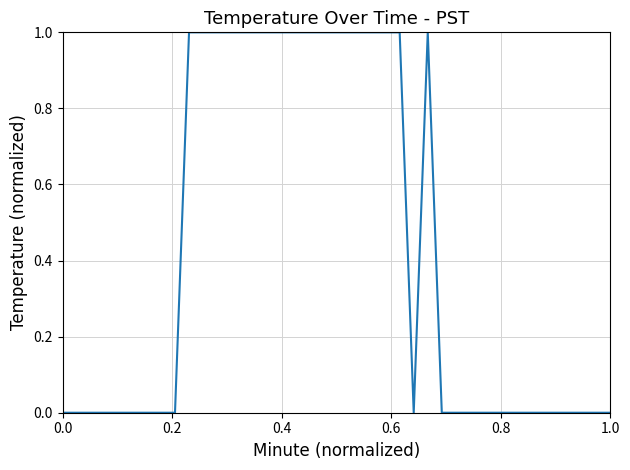

Reading left to right, list all the values displayed in this chart.

0	0	0	0	0	0	0	0	0	1	1	1	1	1	1	1	1	1	1	1	1	1	1	1	1	0	1	0	0	0	0	0	0	0	0	0	0	0	0	0